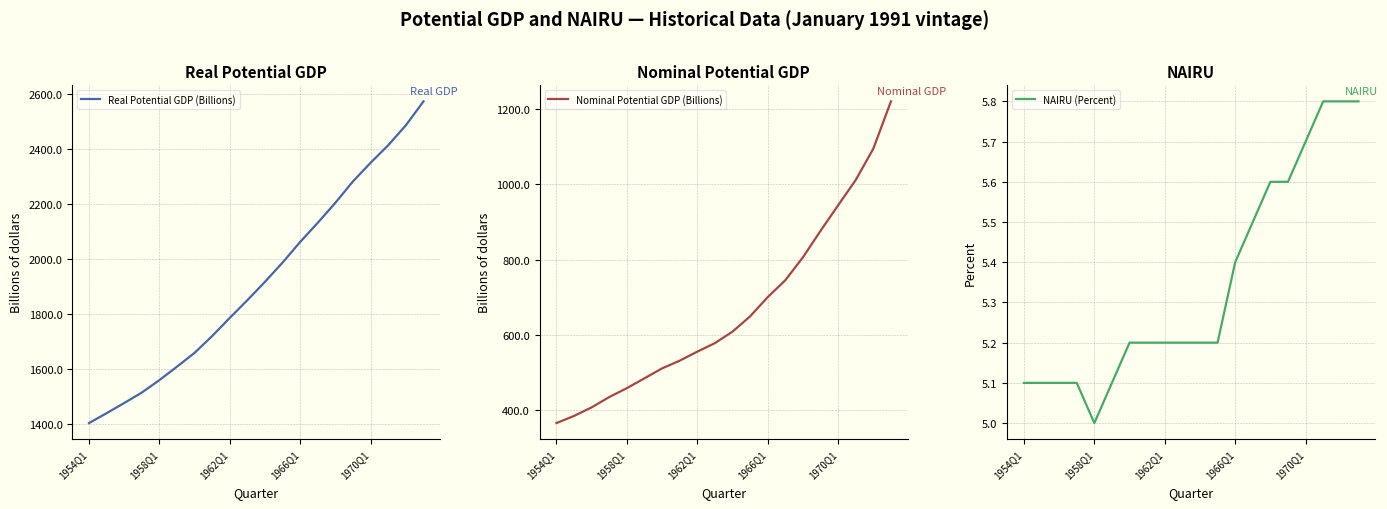

What is the difference between the second highest and minimum values in the Nominal Potential GDP (Billions) series?

728.1